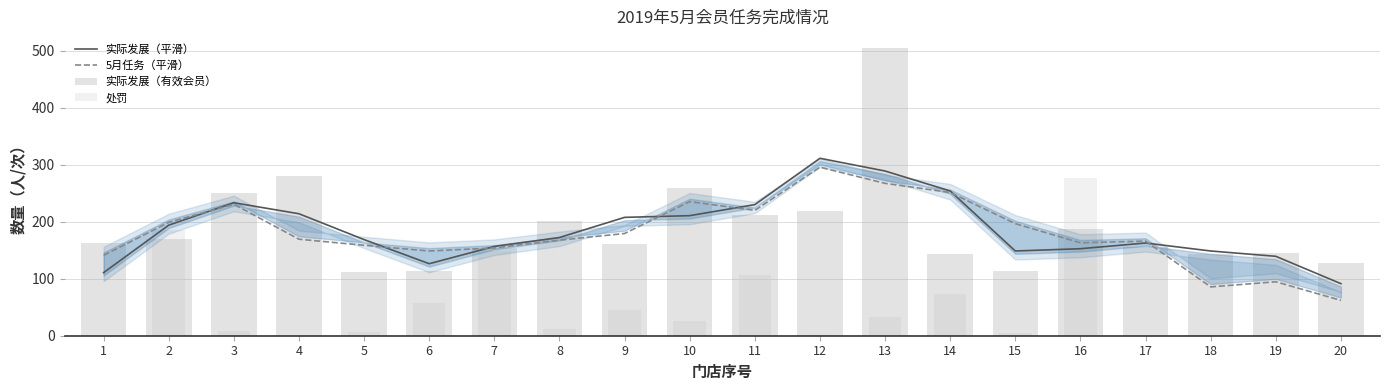

Read the 5月任务（平滑） value at 3.

230.7